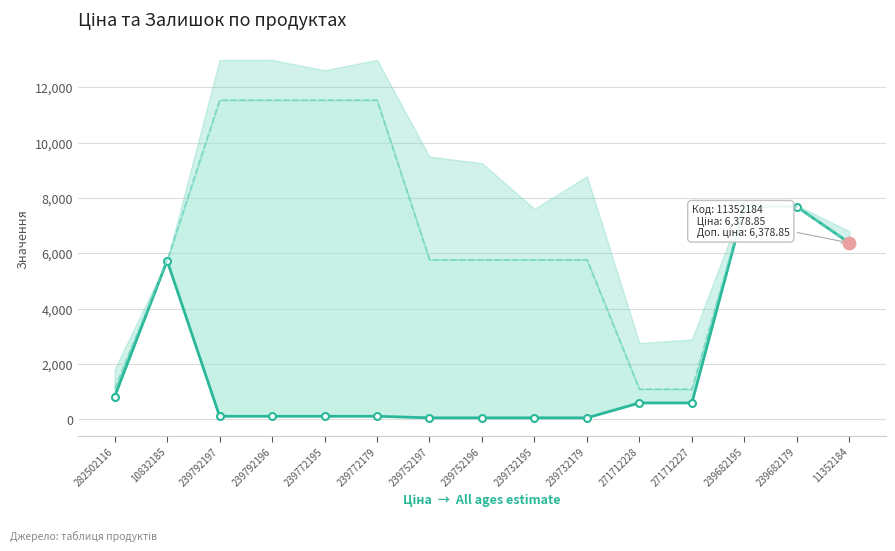

Which series contains the lowest Y value?

Ціна